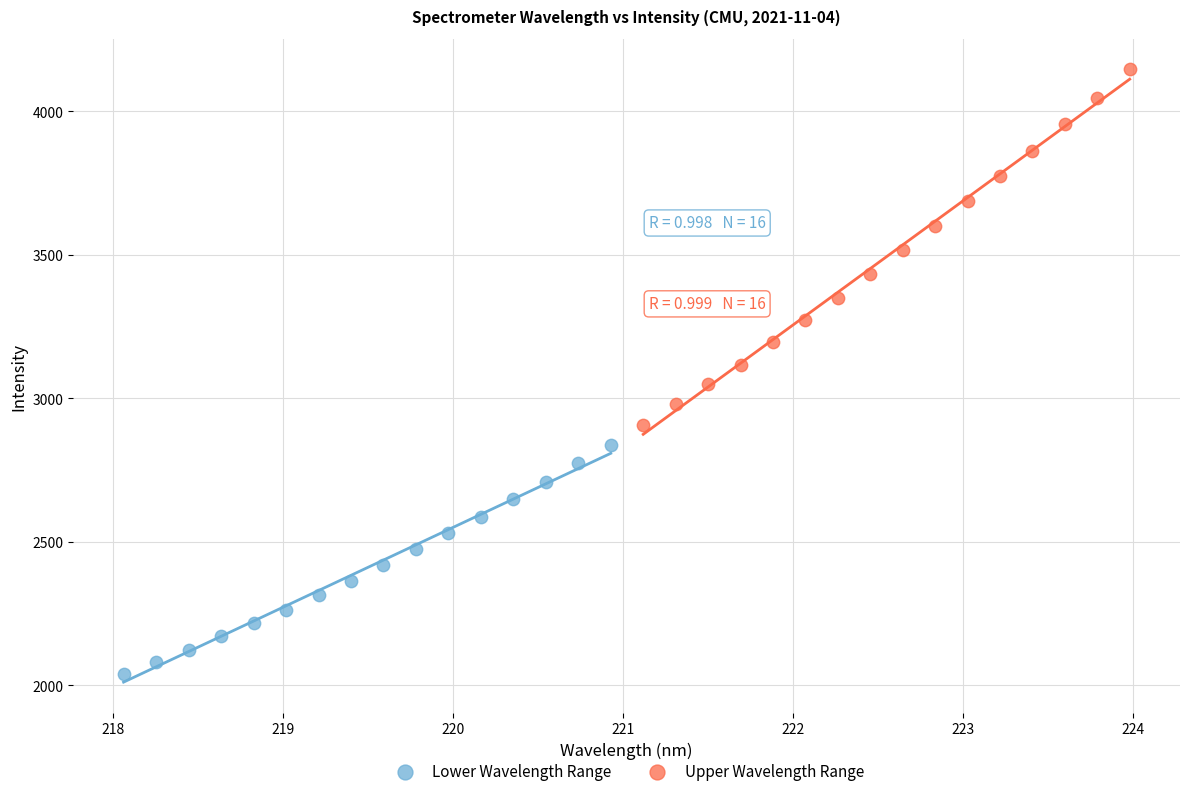

Which series contains the highest Y value?

Upper Wavelength Range